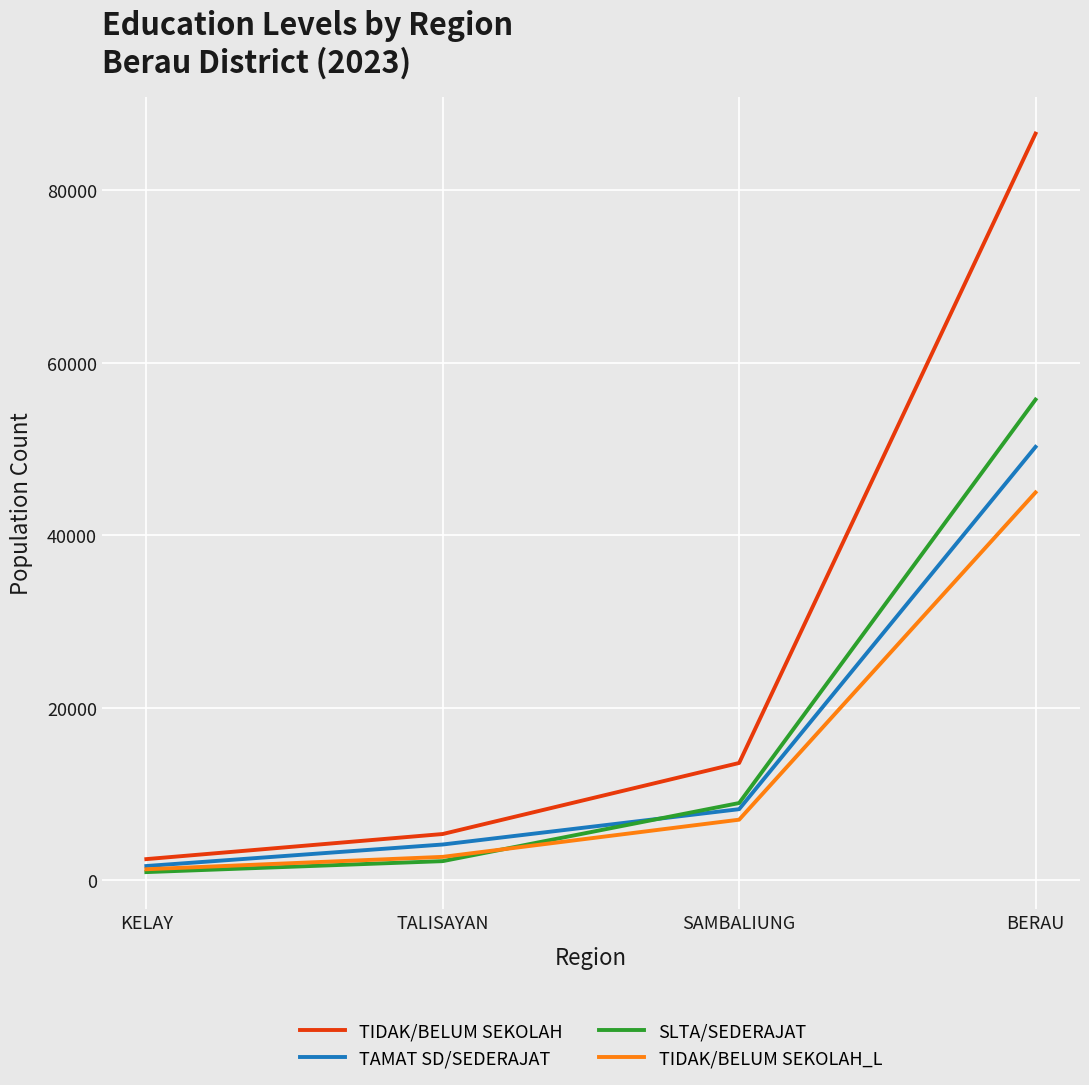

Is it true that TIDAK/BELUM SEKOLAH_L equals 1290 at KELAY?

True